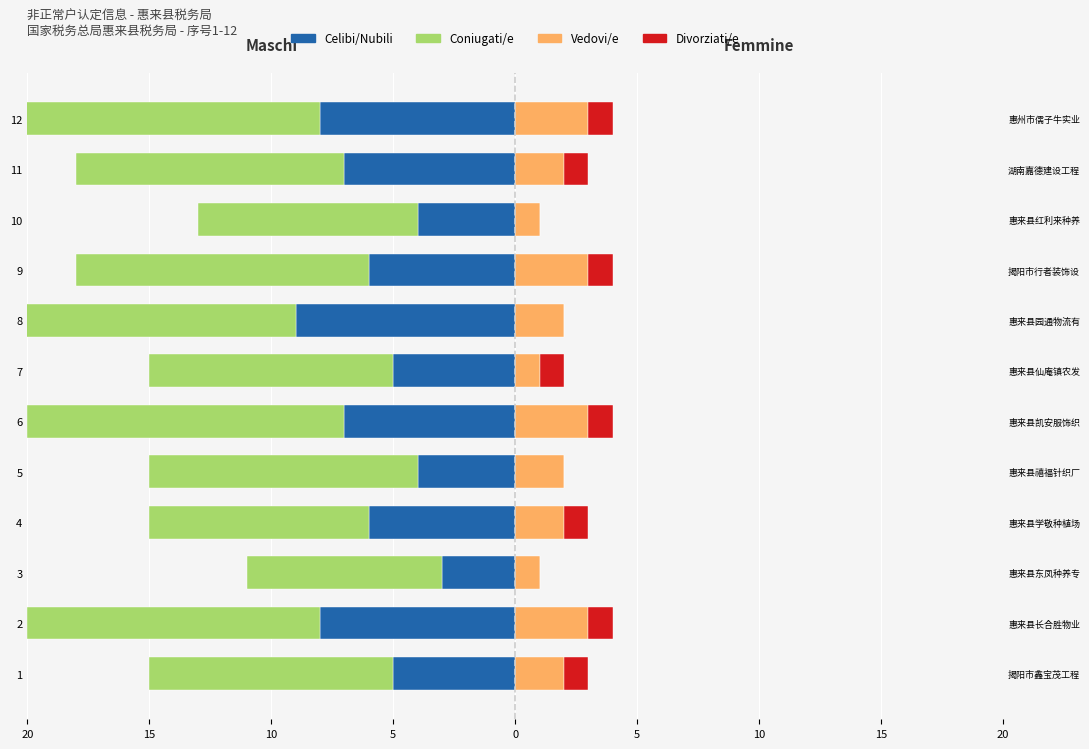

What is the difference between the maximum and minimum values in the Coniugati/e series?

12